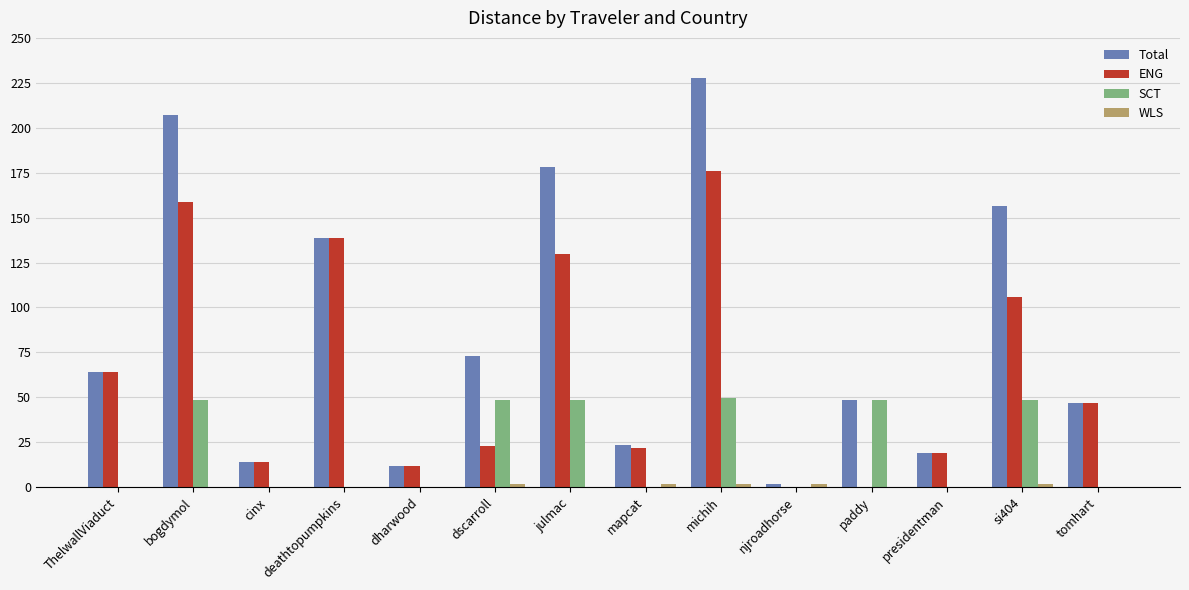

The ENG series shows 43.2 at michih. True or false?

False